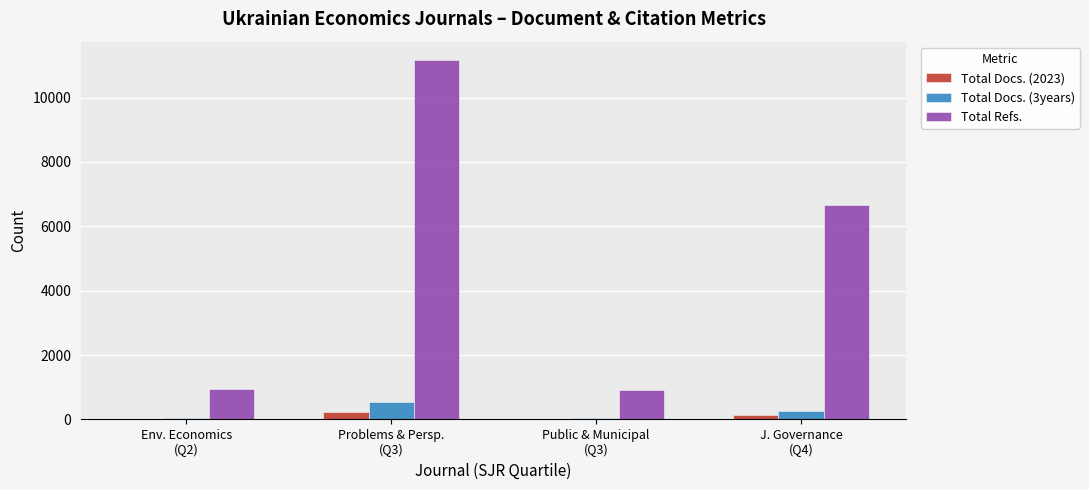

Which series has the widest spread of values?

Total Refs.